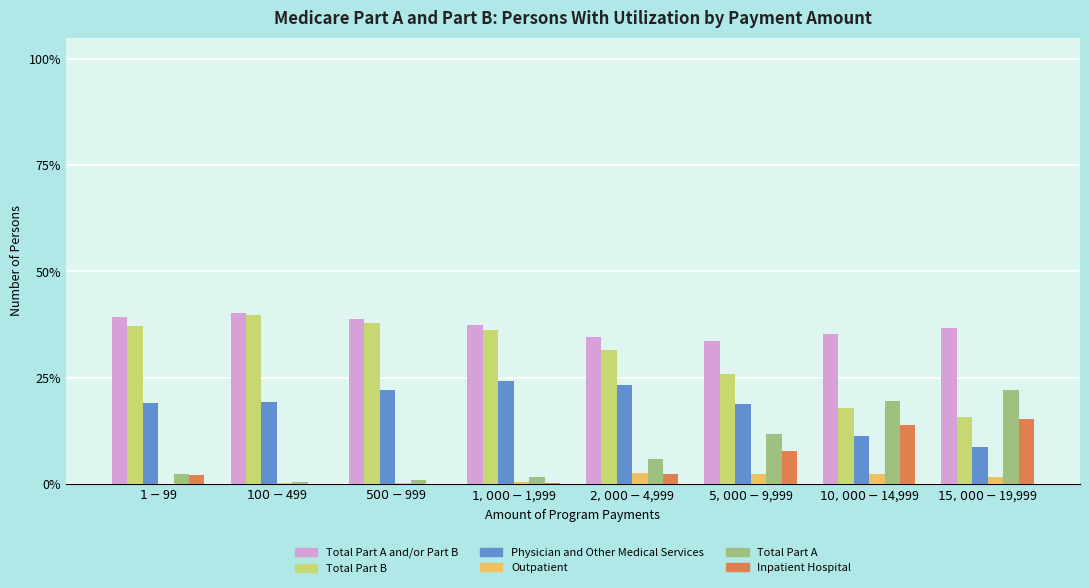

What is the maximum value for Physician and Other Medical Services?

24.1